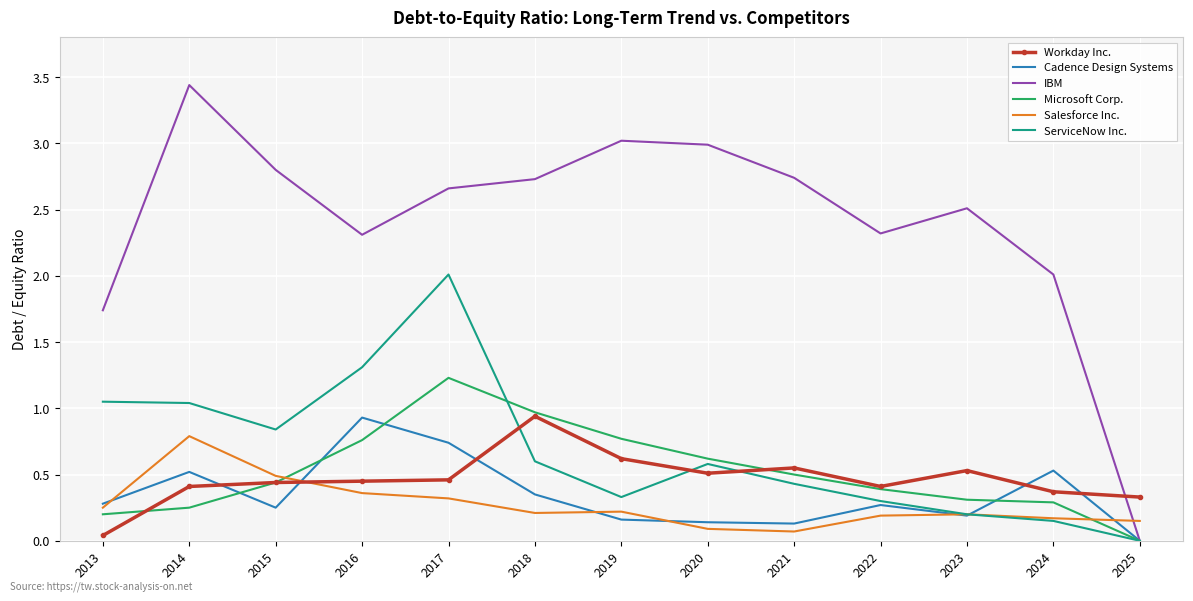

Which label corresponds to the smallest value in the chart?

2025